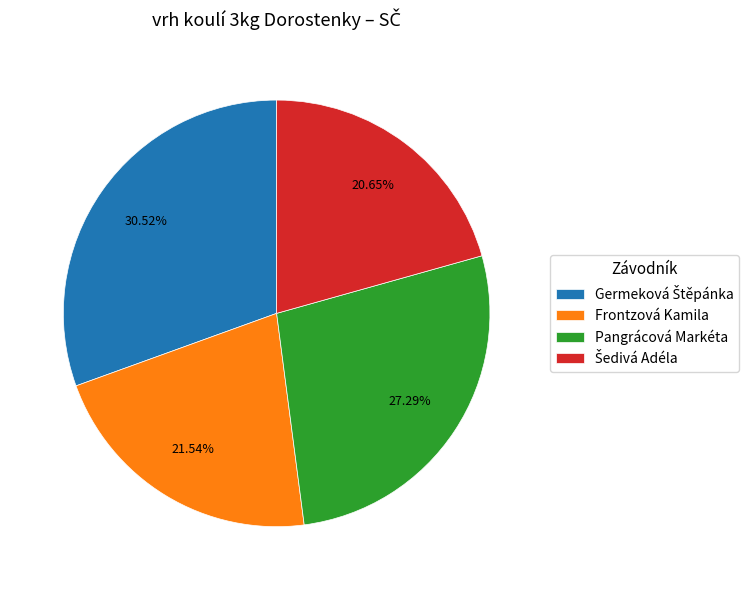

Is the sum of Pangrácová Markéta and Frontzová Kamila greater than half?

No